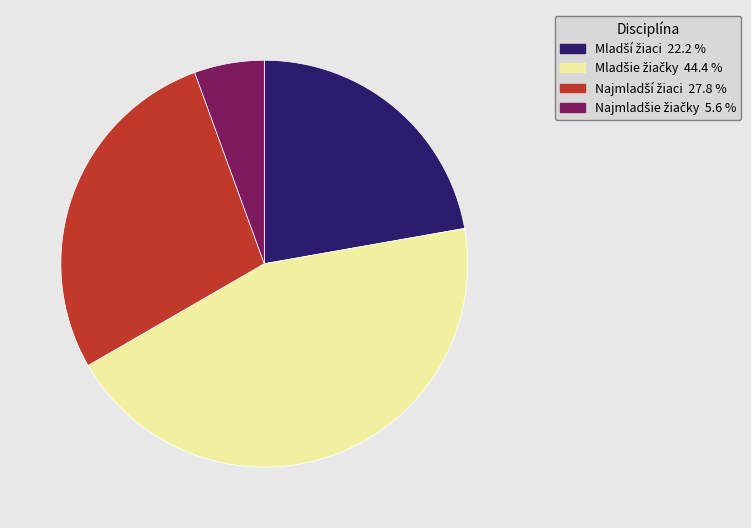

Is there a majority slice in this chart?

No